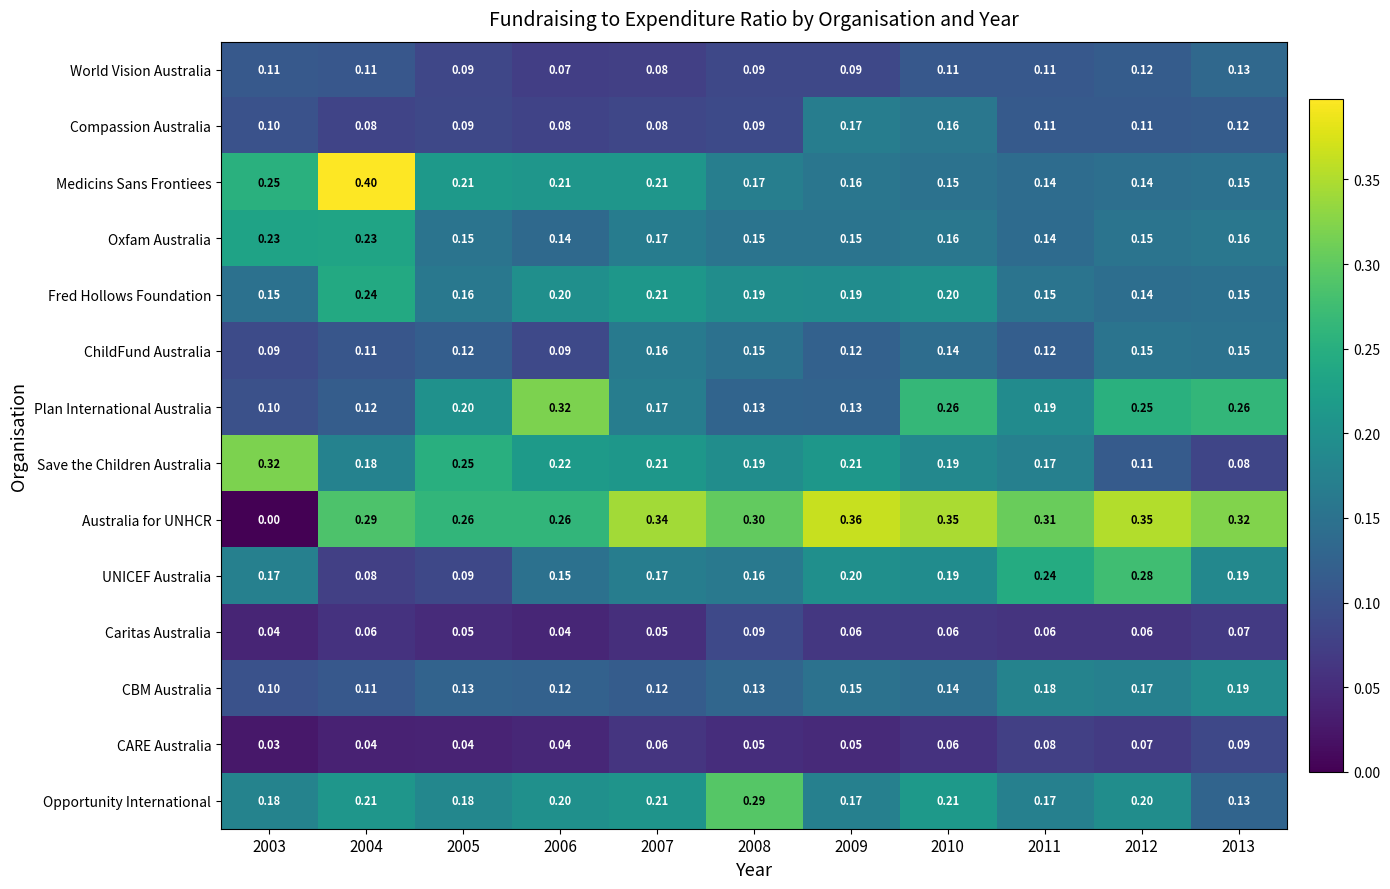

What is the total value across all series at 2008?

2.2